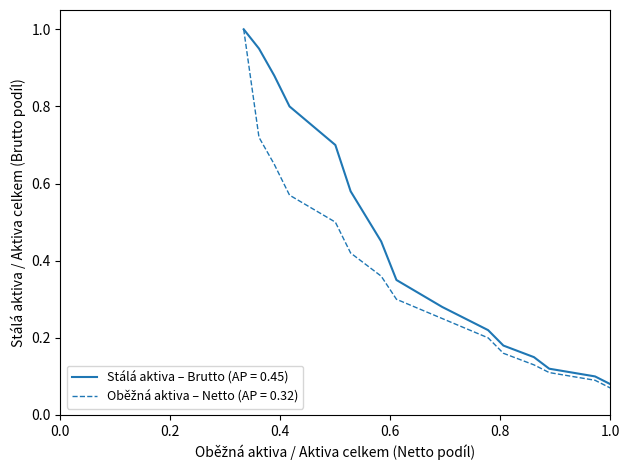

What is the greatest value displayed?

1.0